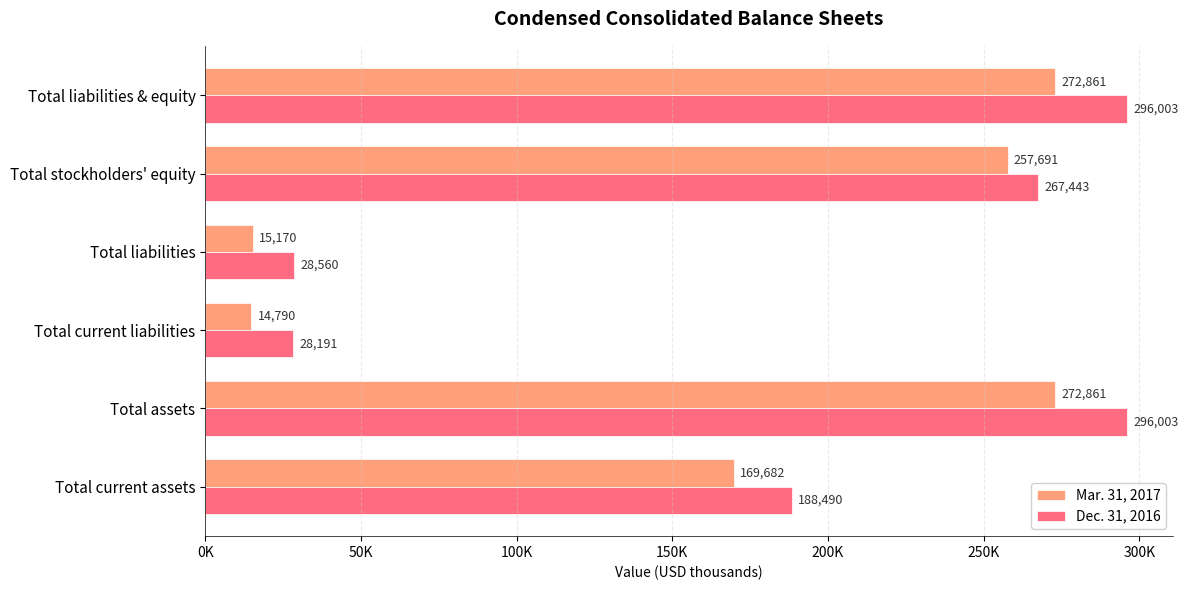

What are all the series names shown in the legend?

Mar. 31, 2017, Dec. 31, 2016